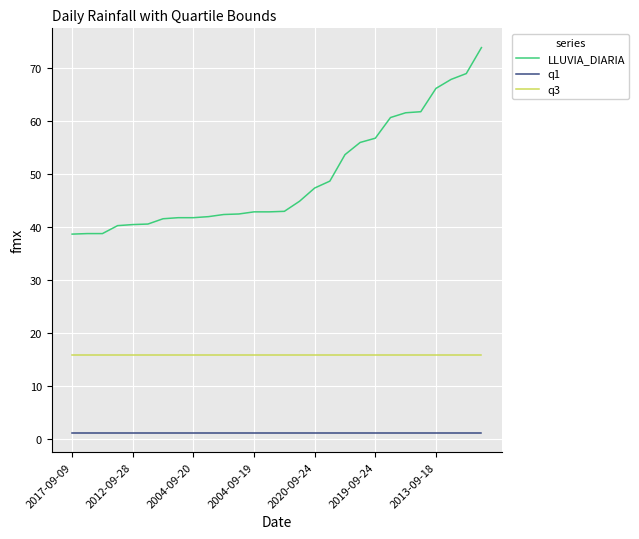

True or false: LLUVIA_DIARIA and q1 cross at least once.

False